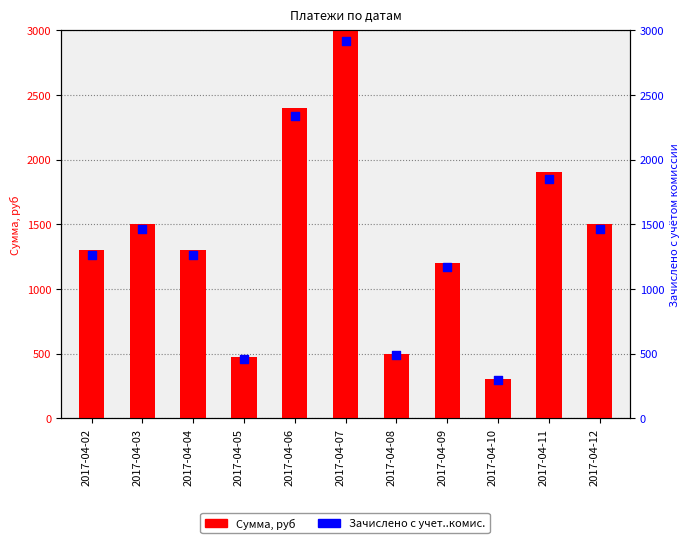

Which series reaches the minimum Y coordinate?

Зачислено с учет..комис.